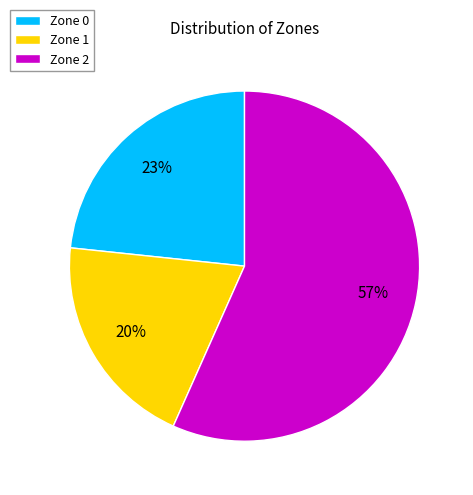

Which category has the smallest portion of the pie?

Zone 1